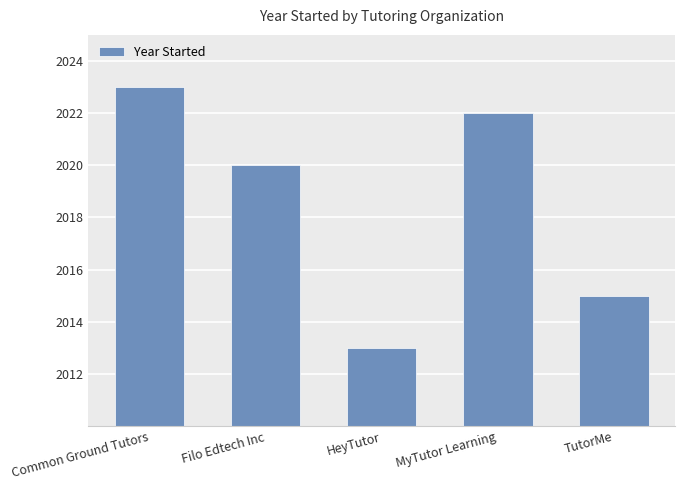

What is the greatest value displayed?

2023